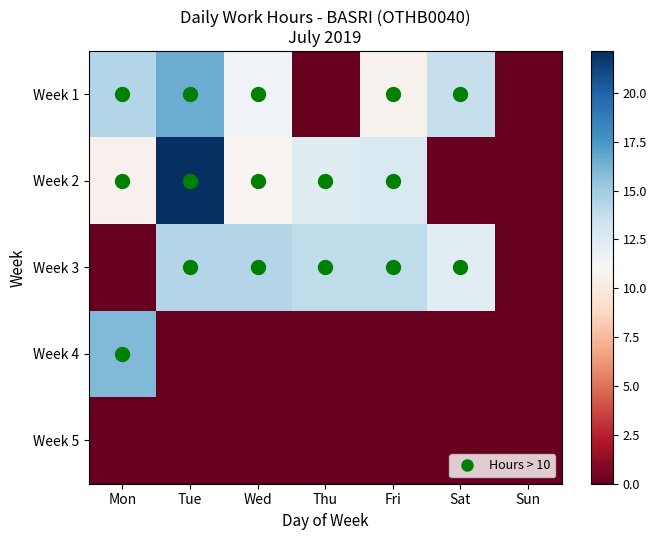

Reading left to right, list all the values displayed in this chart.

Week 1: Mon=14.3	Tue=16.5	Wed=11.5	Thu=0.0	Fri=10.7	Sat=13.6	Sun=0.0
Week 2: Mon=10.6	Tue=22.1	Wed=10.9	Thu=12.4	Fri=12.8	Sat=0.0	Sun=0.0
Week 3: Mon=0.0	Tue=14.3	Wed=14.3	Thu=13.9	Fri=13.9	Sat=12.2	Sun=0.0
Week 4: Mon=15.9	Tue=0.0	Wed=0.0	Thu=0.0	Fri=0.0	Sat=0.0	Sun=0.0
Week 5: Mon=0.0	Tue=0.0	Wed=0.0	Thu=0.0	Fri=0.0	Sat=0.0	Sun=0.0